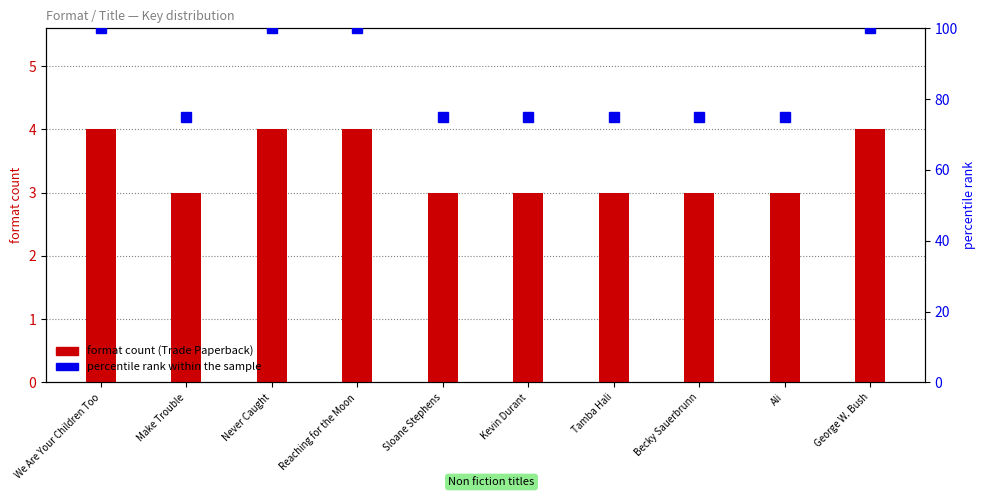

At which label is format count (Trade Paperback) closest to 3?

Make Trouble